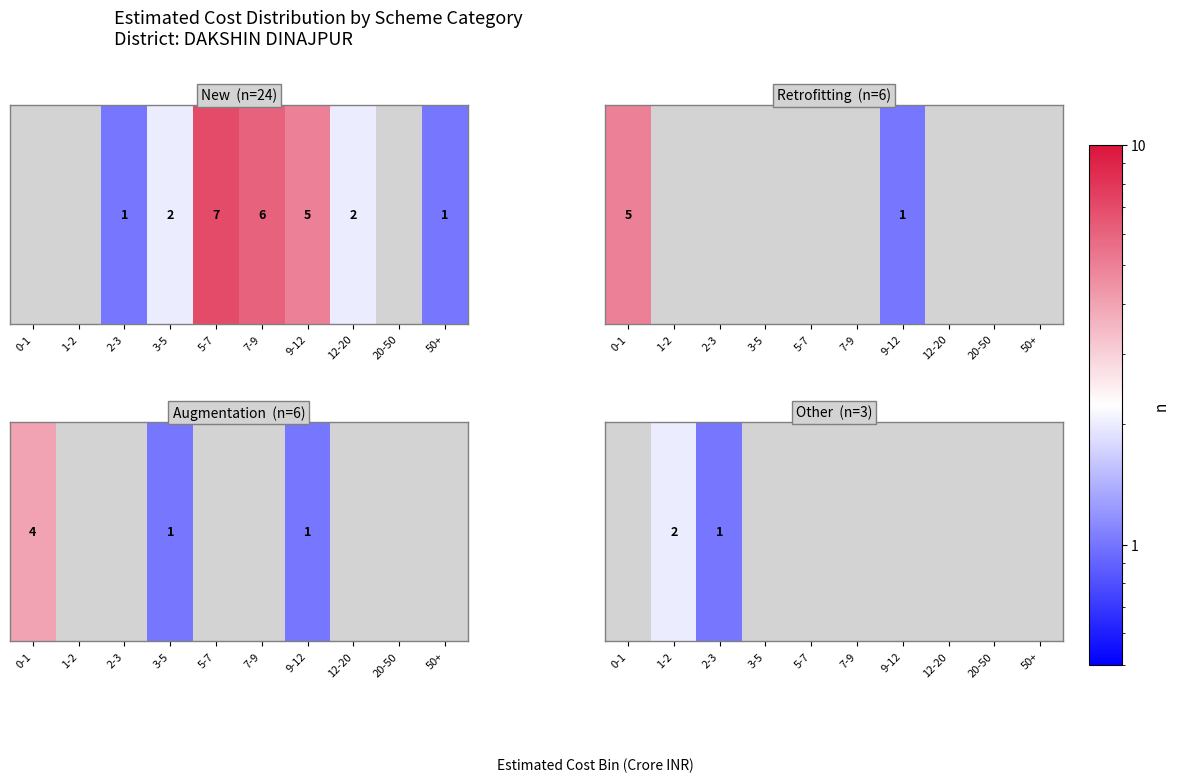

How many values exceed 0?

2